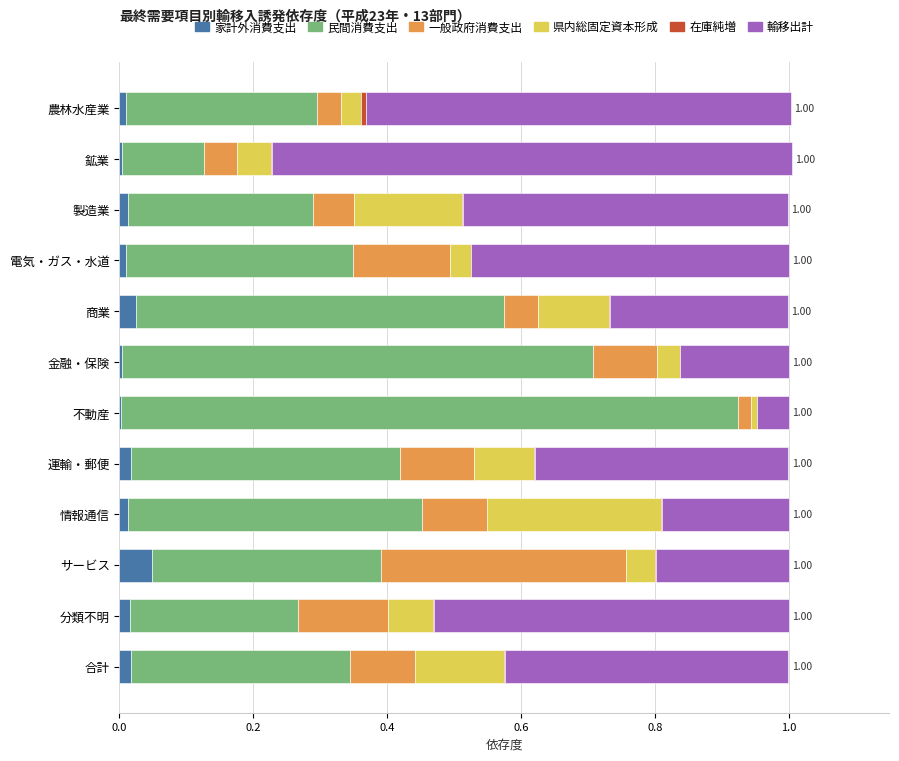

How many distinct data groups are displayed?

6